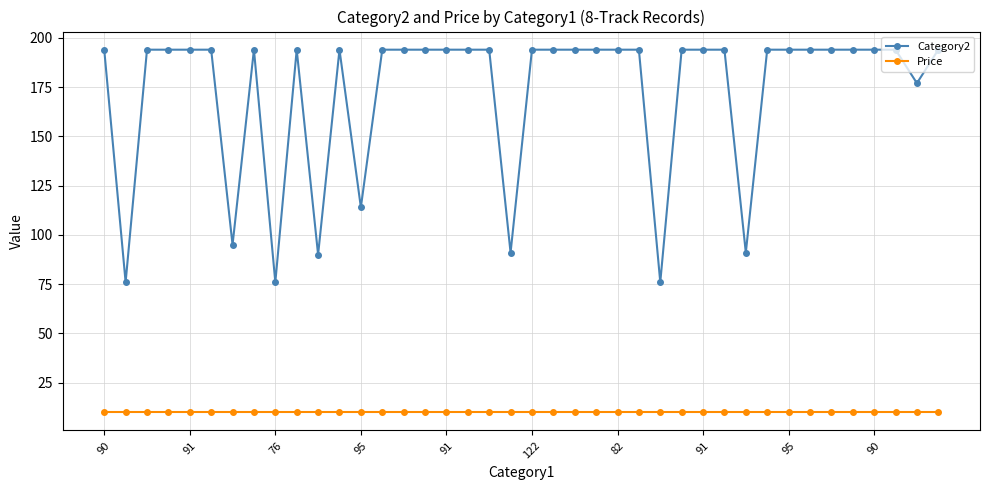

What is the value of the Price point at the 14th from the left?

10.0